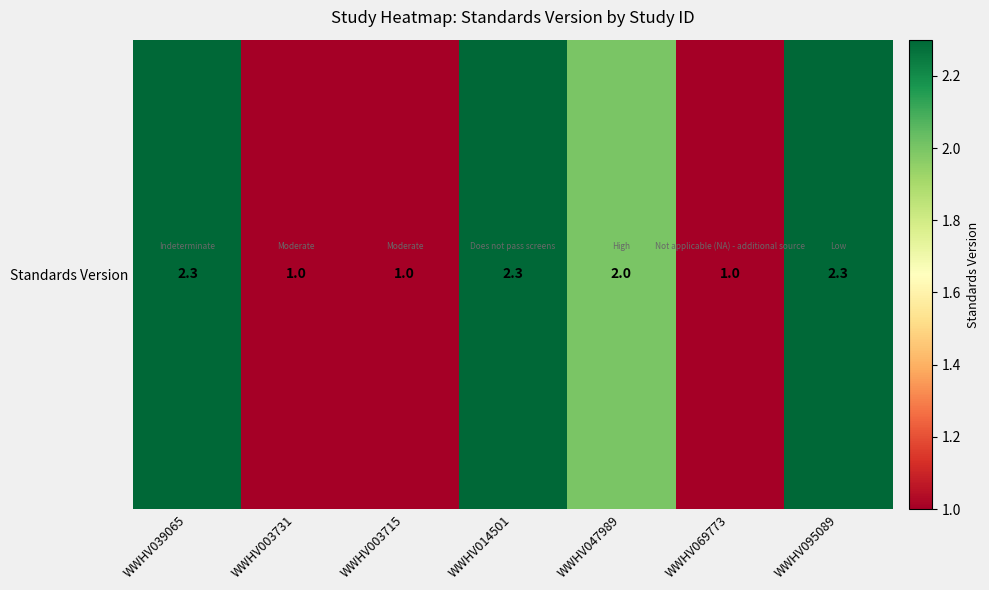

What is the difference between the maximum and minimum values?

1.3